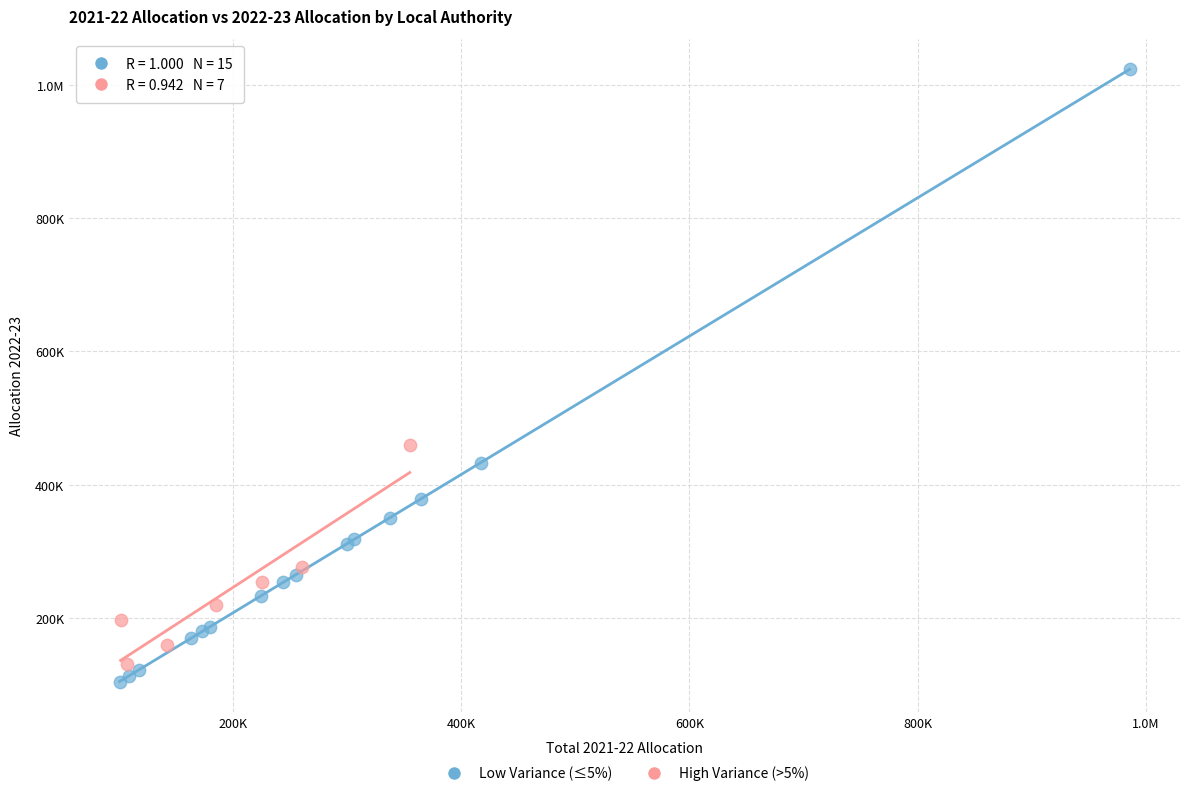

What are all the series names shown in the legend?

Low Variance (≤5%), High Variance (>5%)